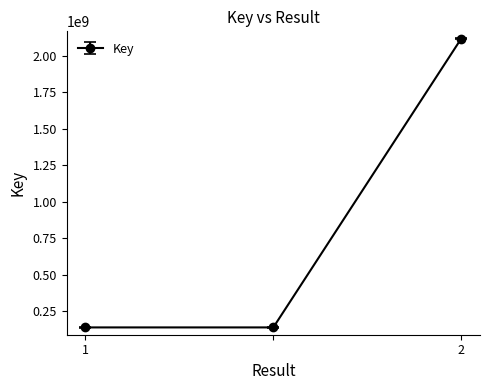

What is the maximum value shown in the chart?

2117869858